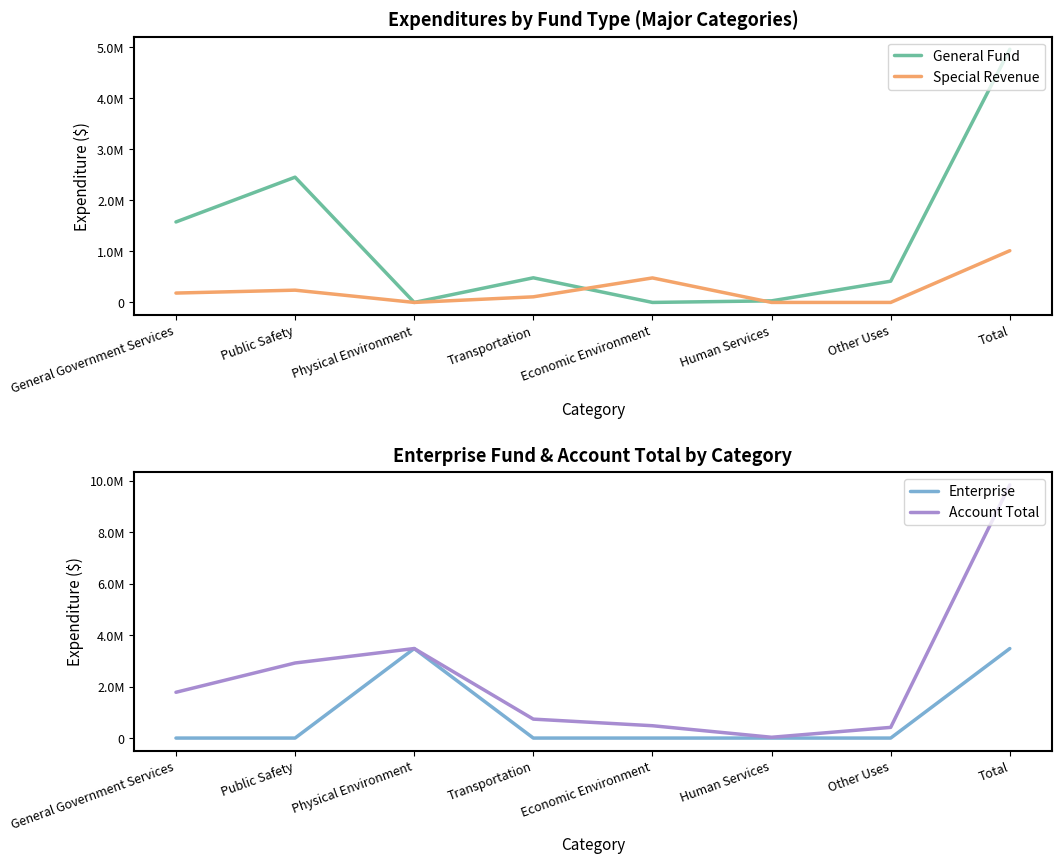

What is the sum of the General Fund values at General Government Services and Other Uses?

1992258